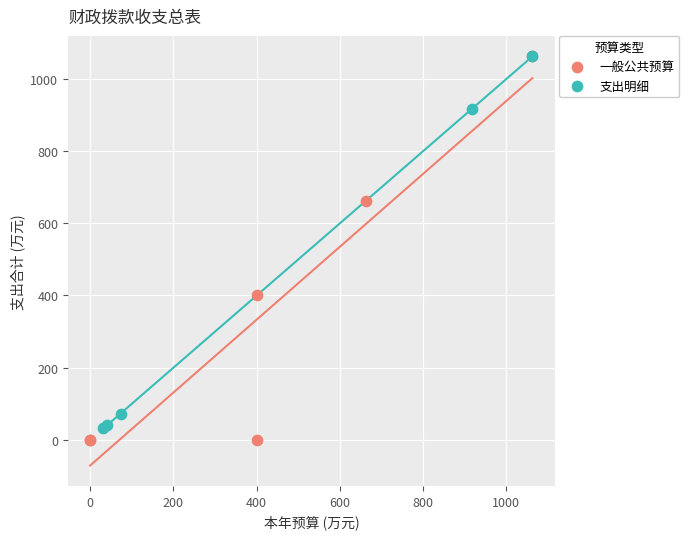

What are all the series names shown in the legend?

一般公共预算, 支出明细